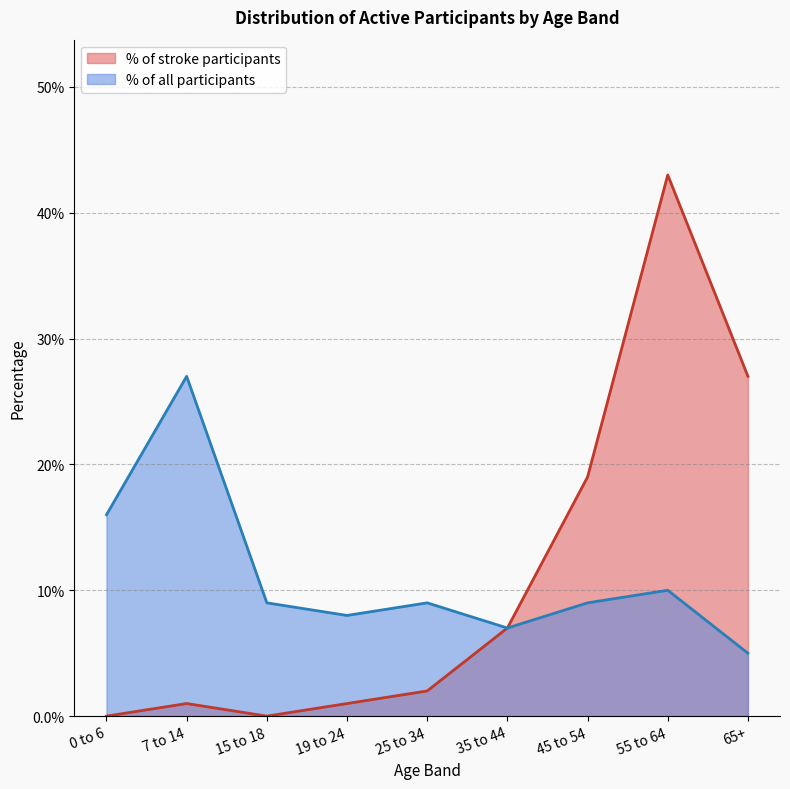

How many categories are shown in the chart?

9